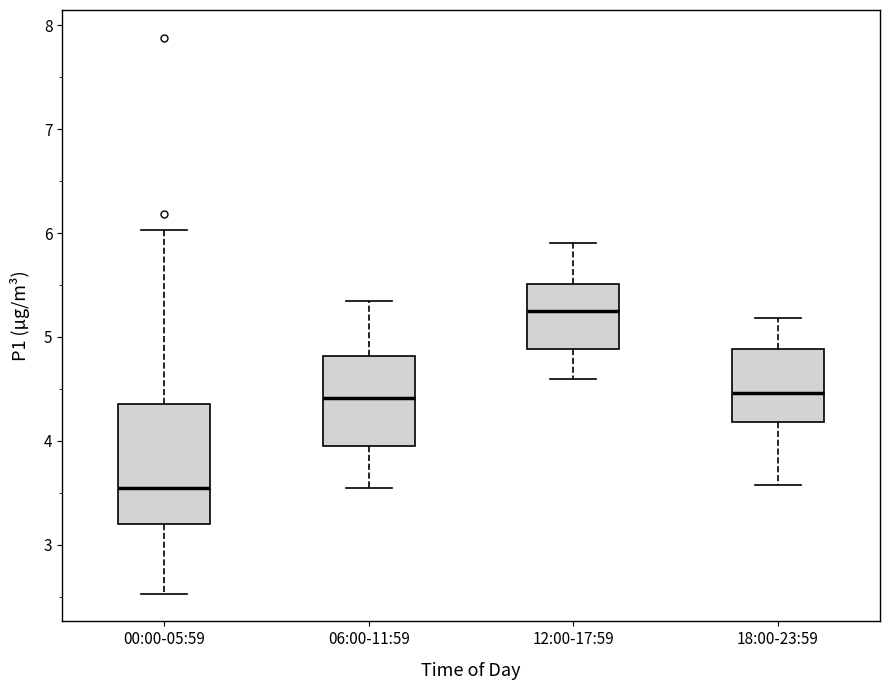

Where is the lower edge of the box for 00:00-05:59 on the y-axis? The values are not printed on the chart, so give them approximately, as read against the axis.

3.2